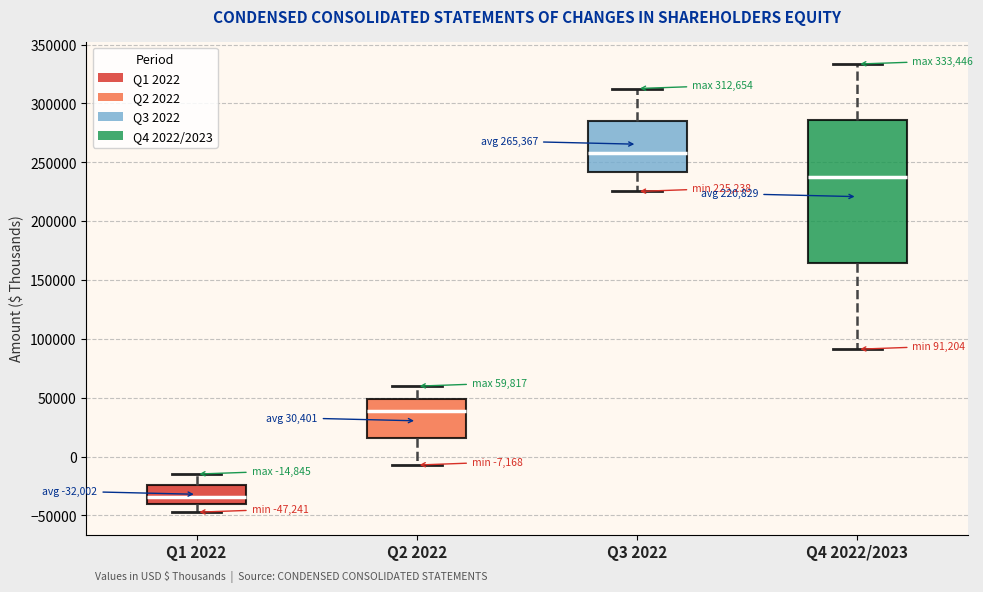

Which box's median line is the lowest?

Q1 2022